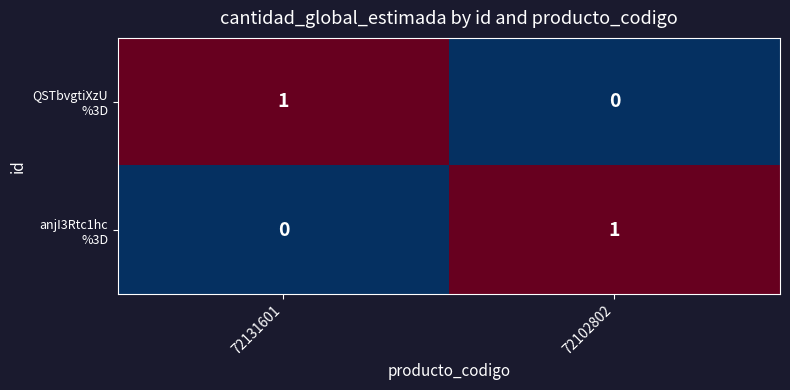

At 72102802, list the series in order from smallest to largest.

QSTbvgtiXzU %3D, anjI3Rtc1hc %3D